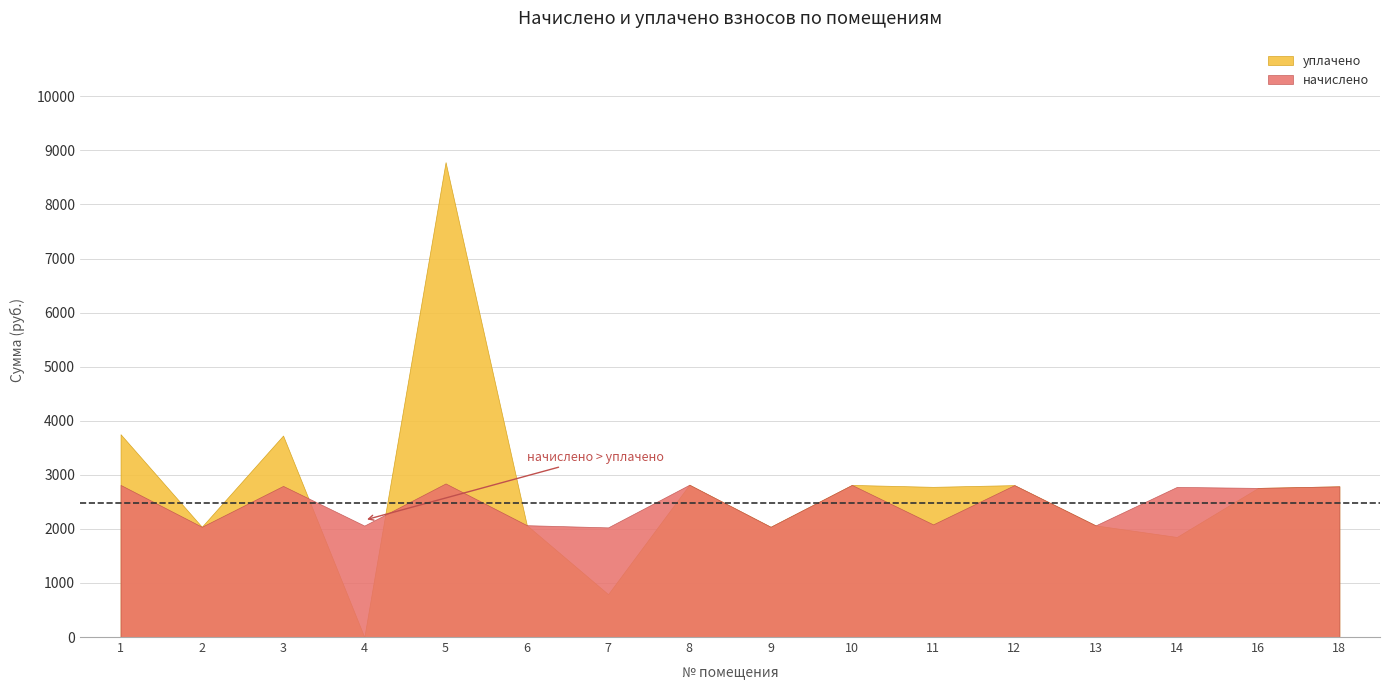

Is the value of уплачено at 5 greater than the value of начислено at 3?

Yes